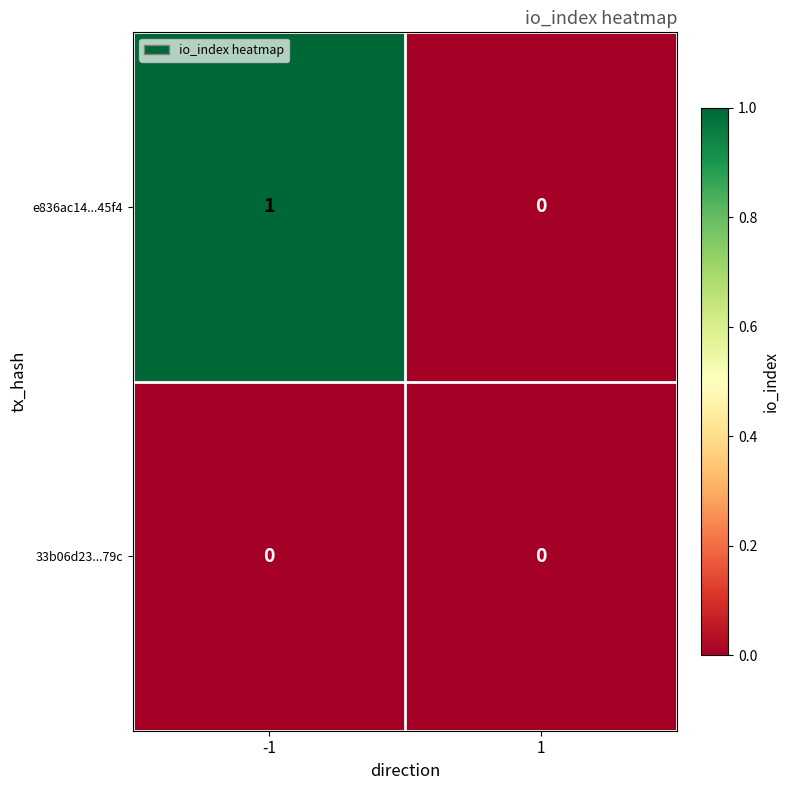

The e836ac14...45f4 series shows 1 at -1. True or false?

True